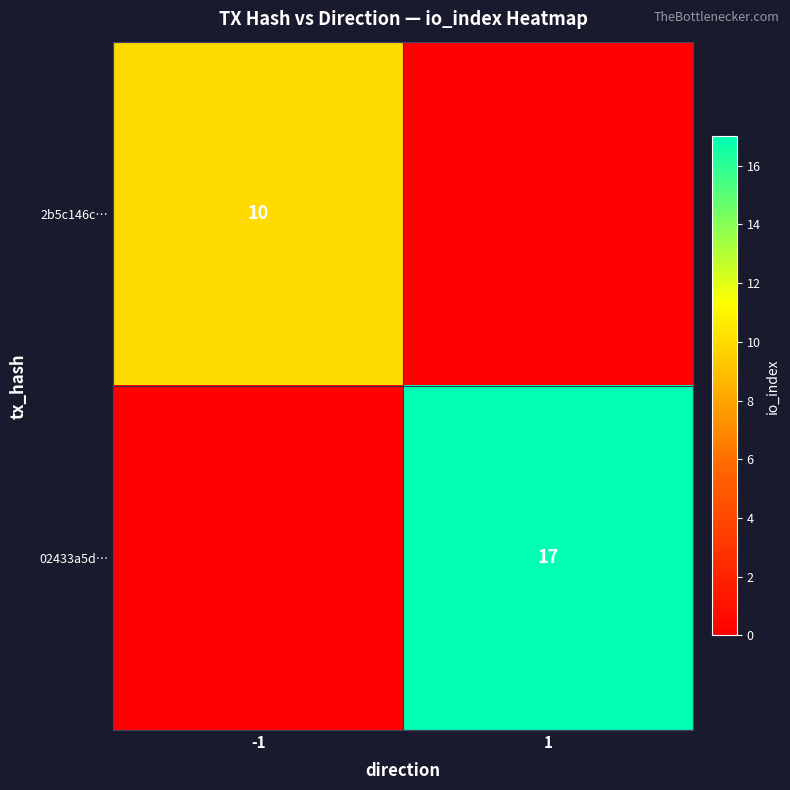

The value of 02433a5d… at 1 is 17. True or false?

True